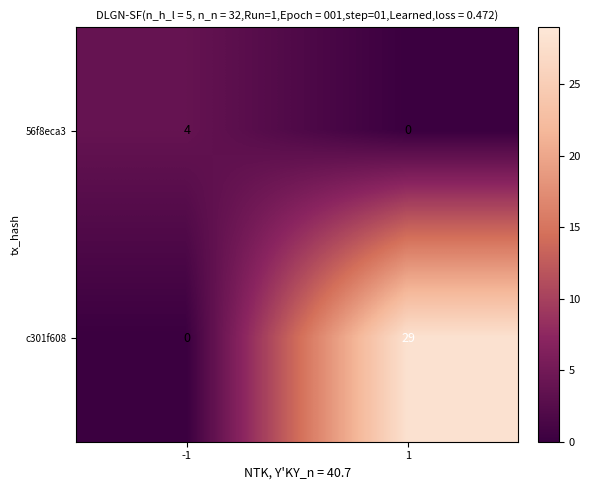

List the labels in order of 56f8eca3 value, smallest first.

1, -1